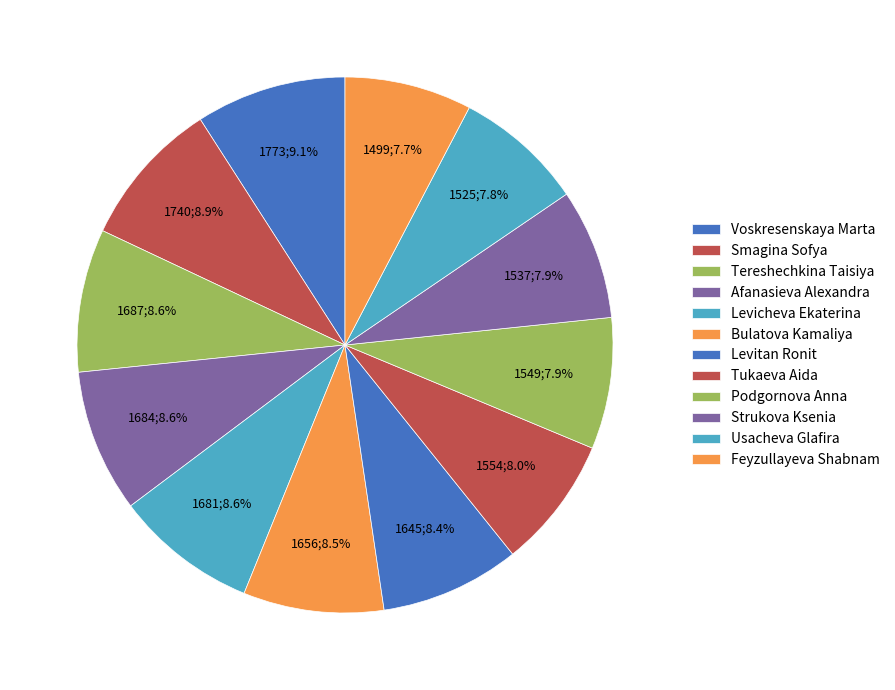

Which category has the smallest portion of the pie?

Feyzullayeva Shabnam